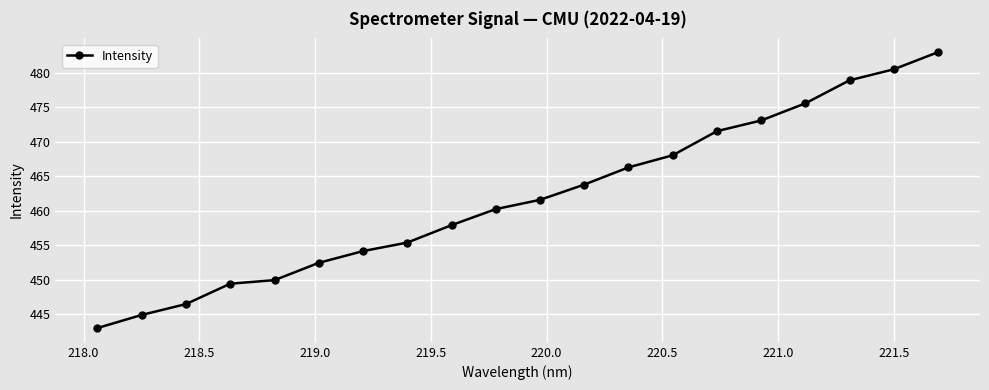

Reading left to right, what are all the values shown in this chart?

443.0	444.9	446.4	449.4	449.9	452.4	454.1	455.4	457.9	460.2	461.6	463.8	466.3	468.0	471.5	473.1	475.6	478.9	480.5	483.0